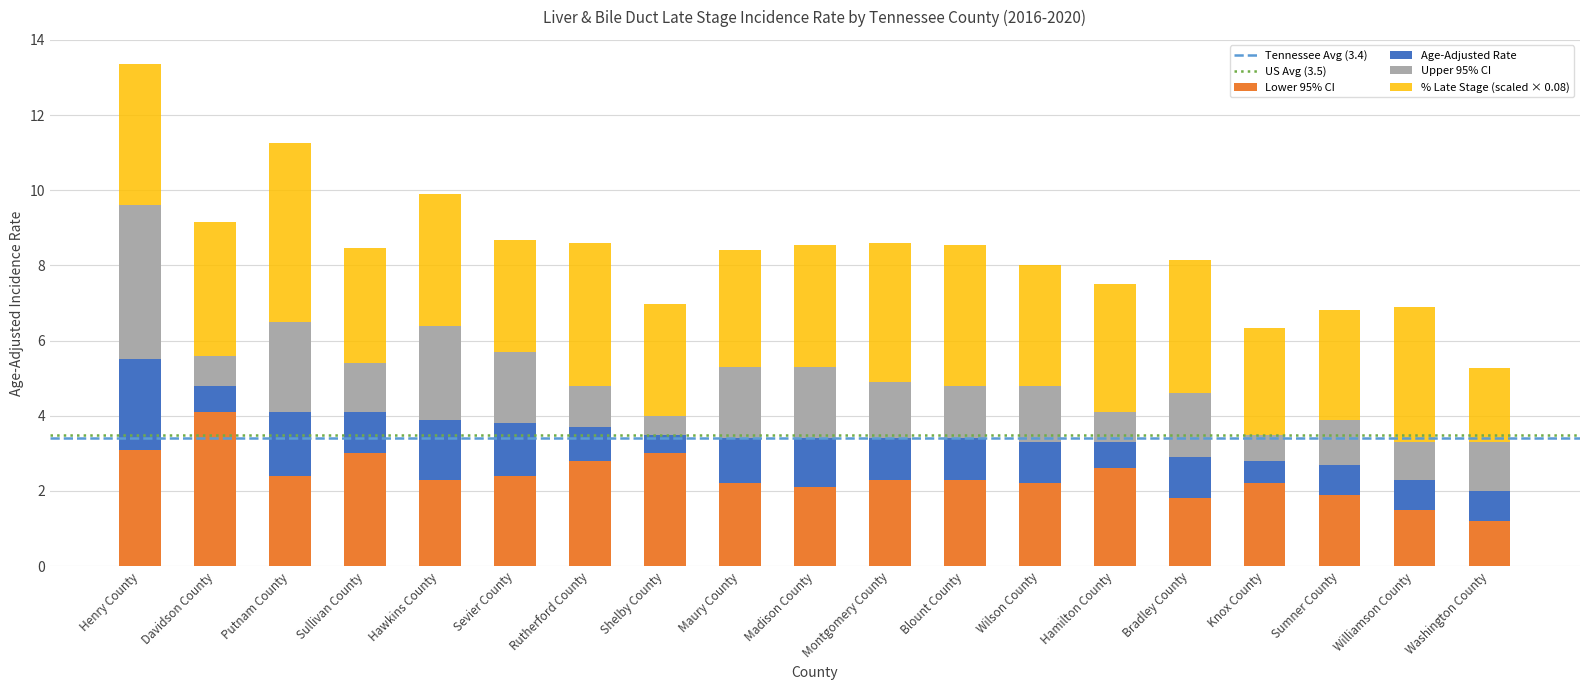

What is the total value across all series at Wilson County?

8.0